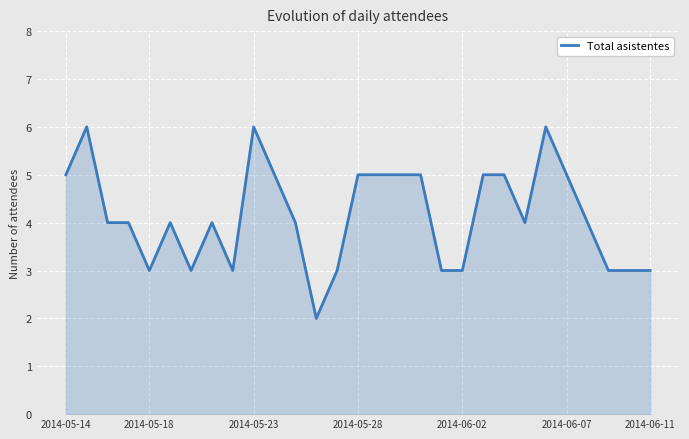

What is the difference between the maximum and minimum values?

4